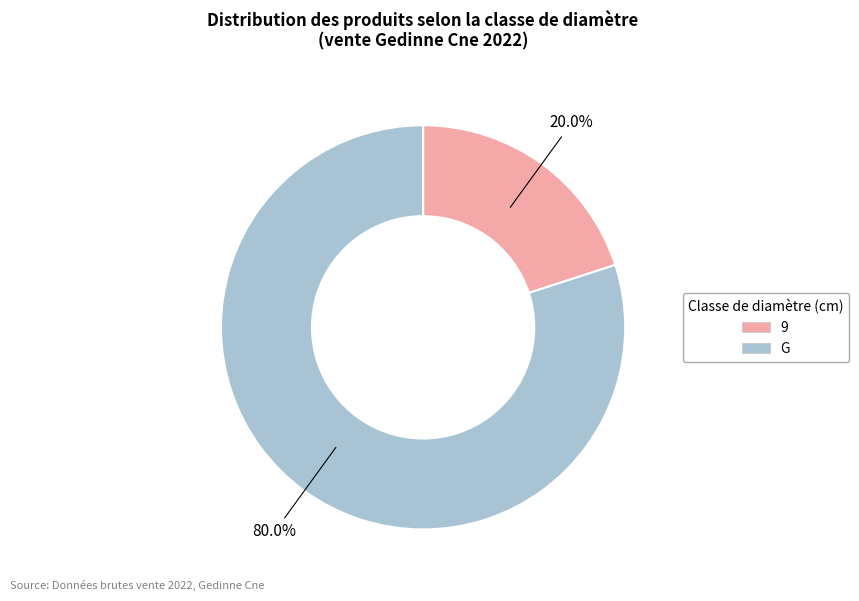

Approximately how many times larger is the value at G compared to 9?

4.0